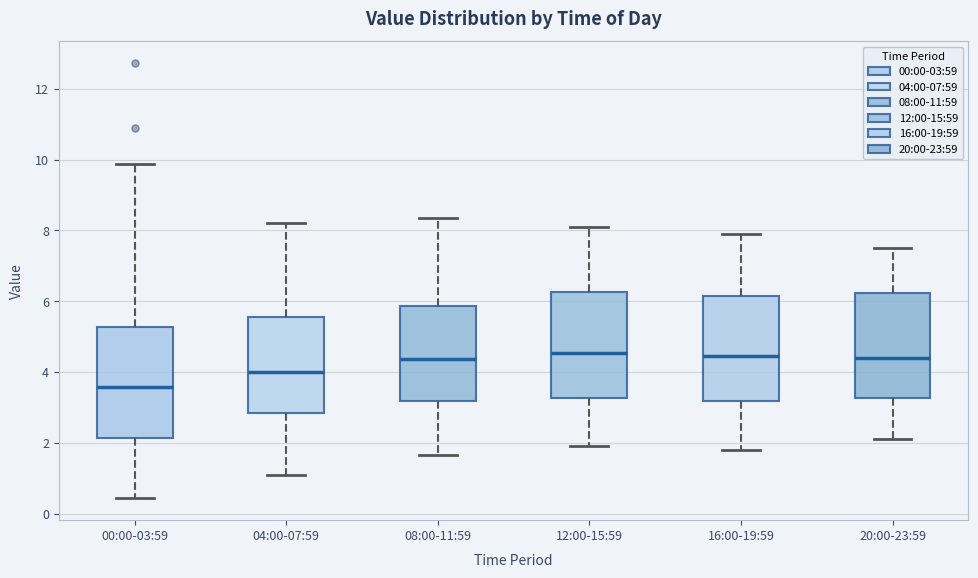

Reading left to right, read every box against the y-axis: the position of its median line, the range the box covers, and the ends of its whiskers. The values are not printed on the chart, so give them approximately, as read against the axis.

00:00-03:59: median 3.6, box 2.2 to 5.2, whiskers 0.4 to 9.8
04:00-07:59: median 4.0, box 2.8 to 5.6, whiskers 1.2 to 8.2
08:00-11:59: median 4.4, box 3.2 to 5.8, whiskers 1.6 to 8.4
12:00-15:59: median 4.6, box 3.2 to 6.2, whiskers 2.0 to 8.2
16:00-19:59: median 4.4, box 3.2 to 6.2, whiskers 1.8 to 8.0
20:00-23:59: median 4.4, box 3.2 to 6.2, whiskers 2.2 to 7.6